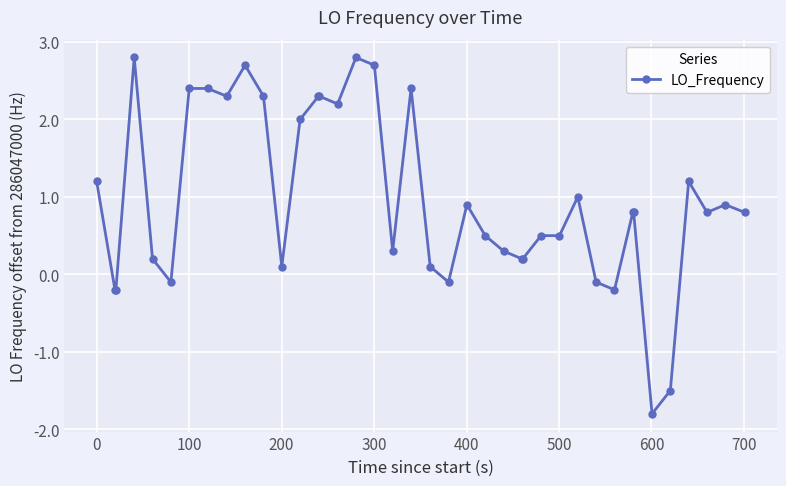

What is the difference between the maximum and minimum values?

4.6